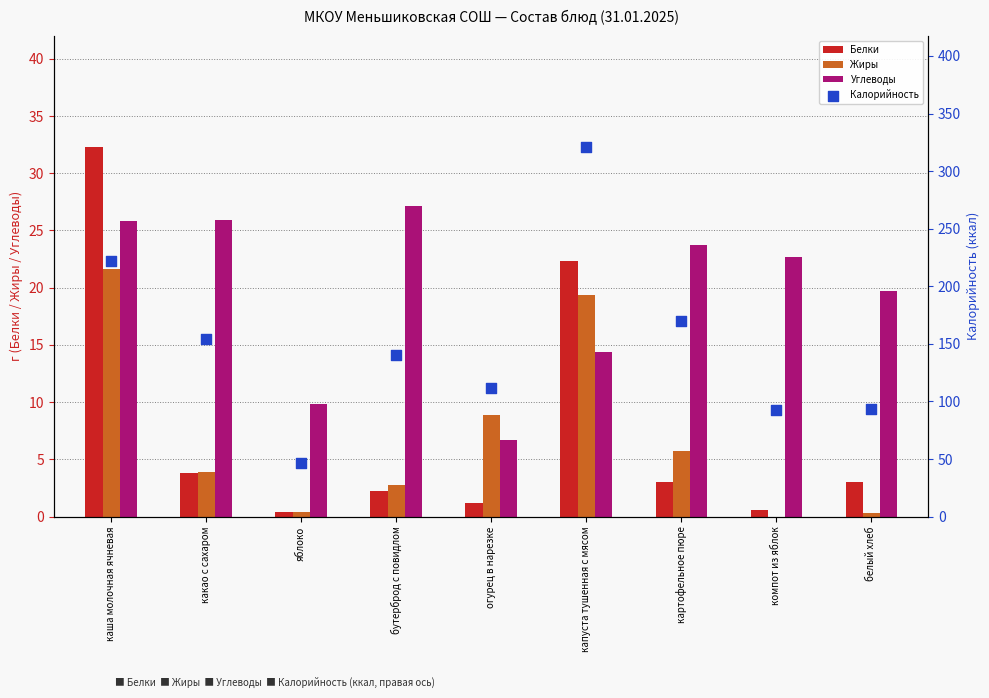

At which category is the sum across all series the highest?

капуста тушенная с мясом